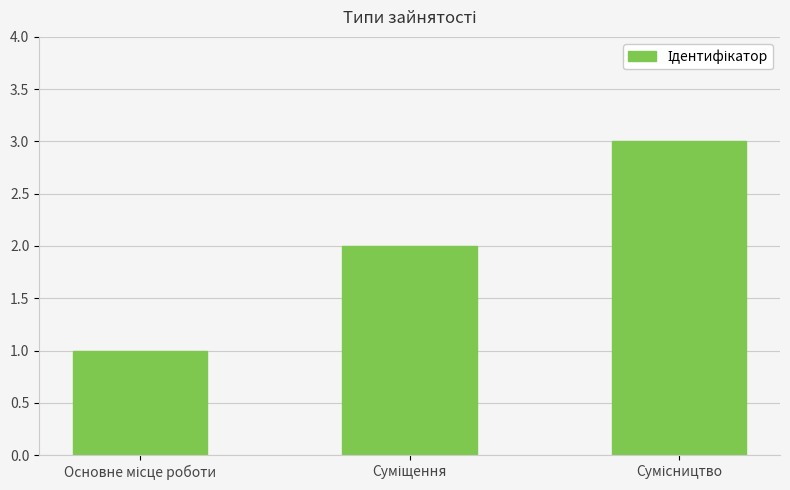

What is the sum of all values?

6